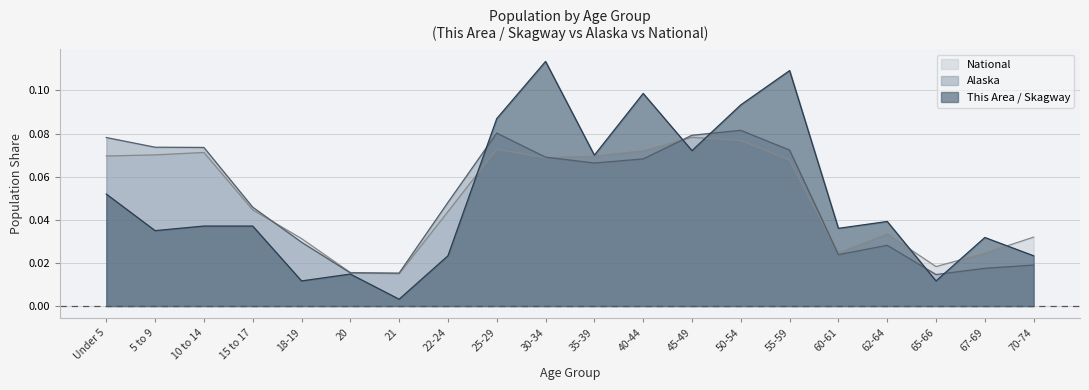

What is the difference between the maximum and second lowest values in the Alaska series?

0.1